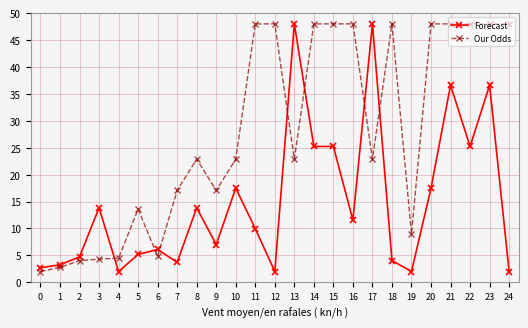

After their last crossing, which series has the higher values: Our Odds or Forecast?

Our Odds